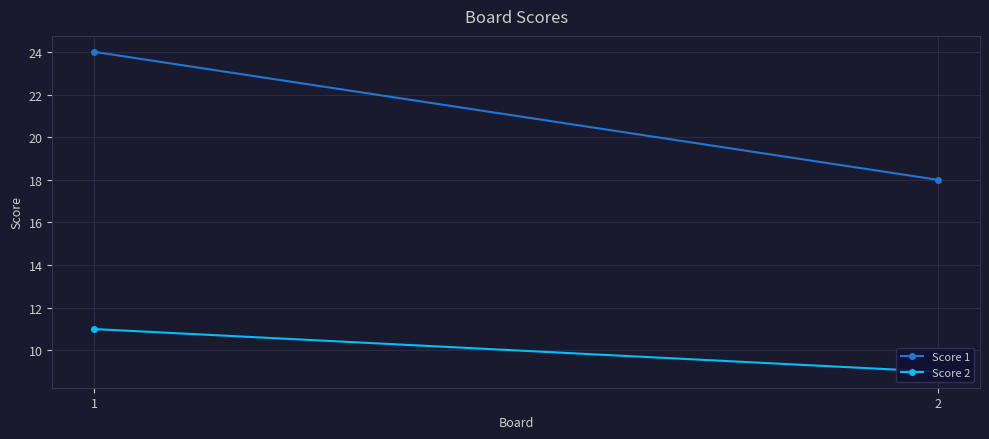

Rank the series at 1 from lowest to highest value.

Score 2, Score 1